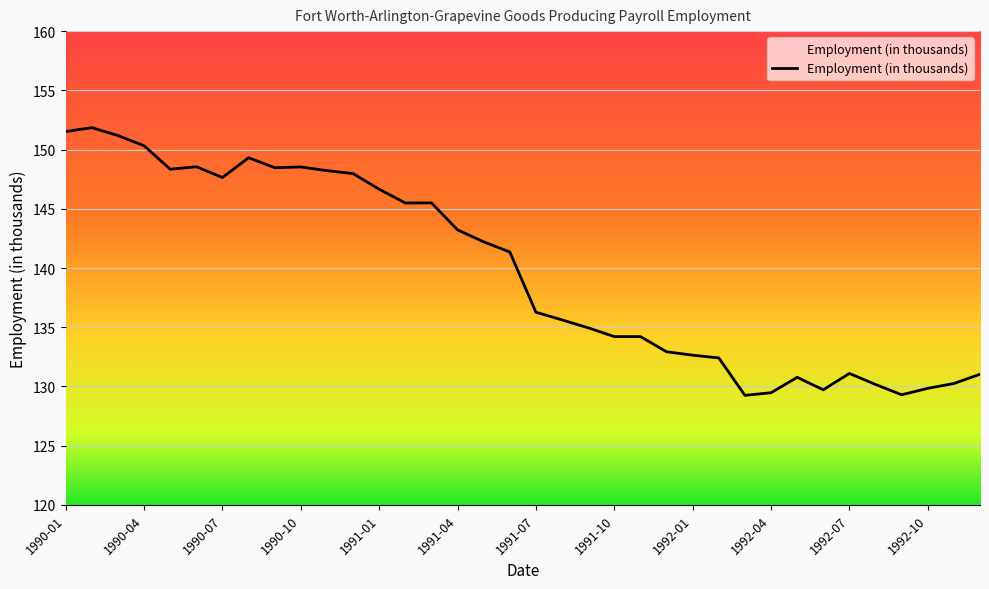

Is it true that the value at 1991-05 is 76.5?

False